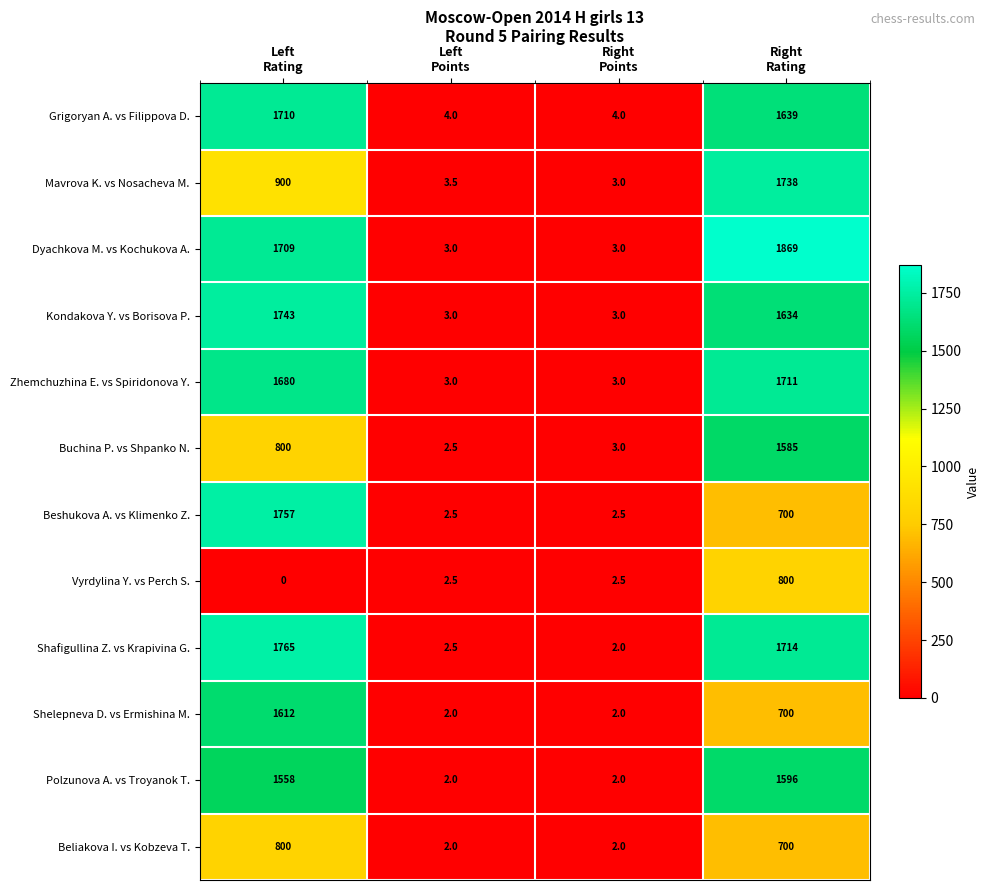

Which series has the largest range (max minus min)?

Dyachkova M. vs Kochukova A.